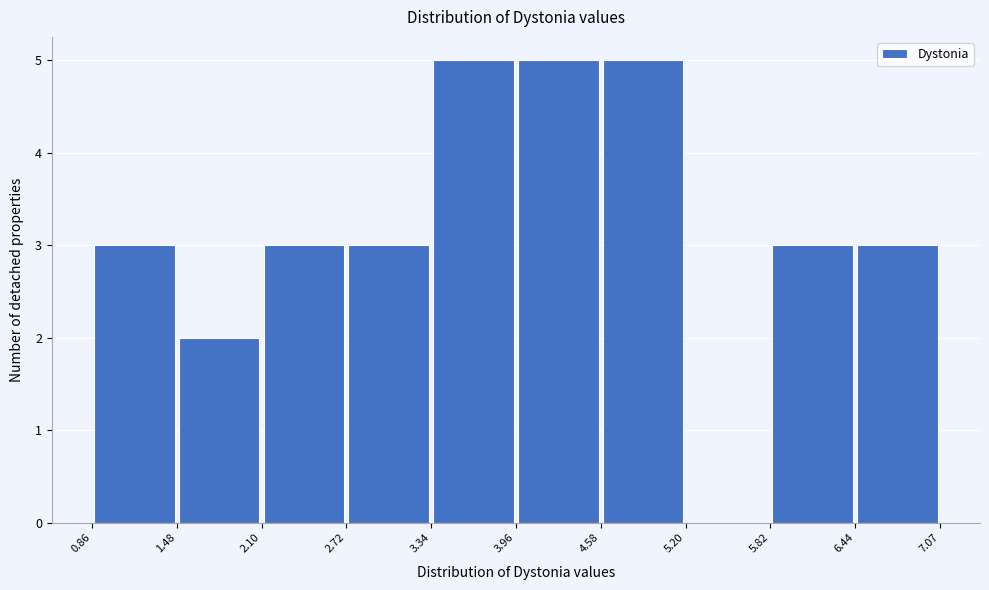

Reading left to right, list every bar in this chart as the range it spans on the x-axis followed by its height. The values are not printed on the chart, so give them approximately, as read against the axis.

0.86 to 1.48: 3
1.48 to 2.10: 2
2.10 to 2.72: 3
2.72 to 3.34: 3
3.34 to 3.96: 5
3.96 to 4.58: 5
4.58 to 5.20: 5
5.20 to 5.82: 0
5.82 to 6.44: 3
6.44 to 7.07: 3